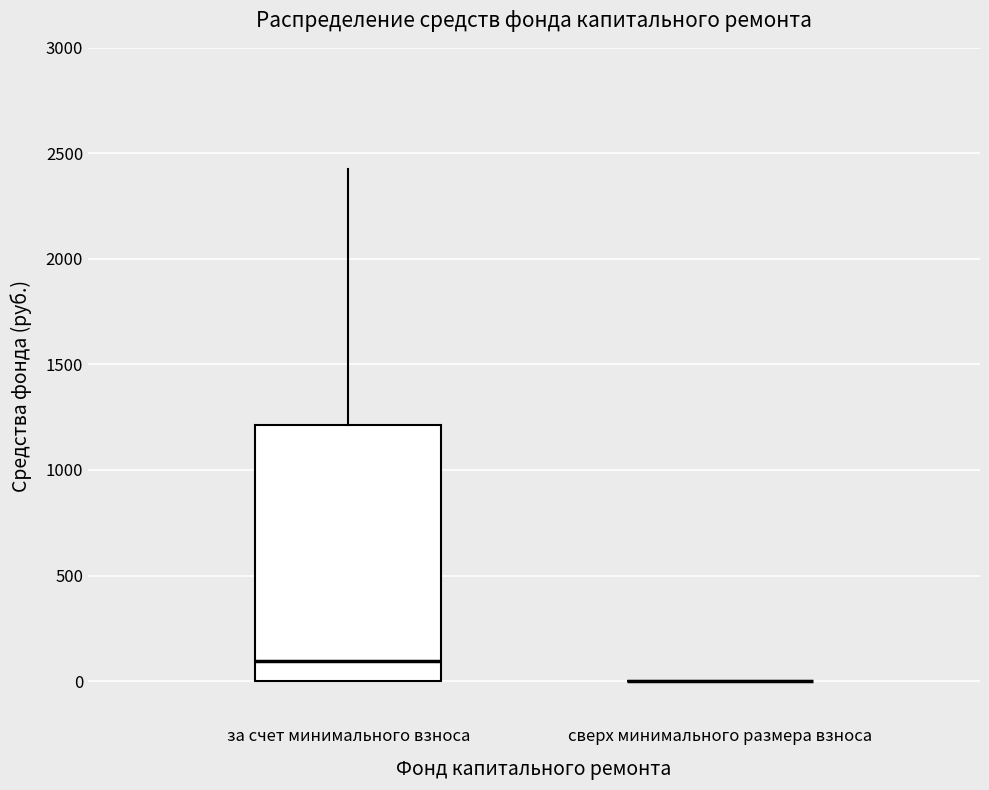

Where does the median line of the box for за счет минимального взноса sit on the y-axis? The values are not printed on the chart, so give them approximately, as read against the axis.

100